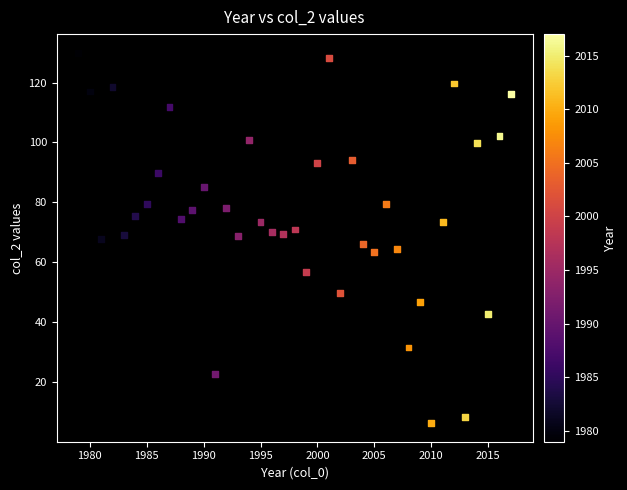

What is the range of Y values (max minus min)?

123.8